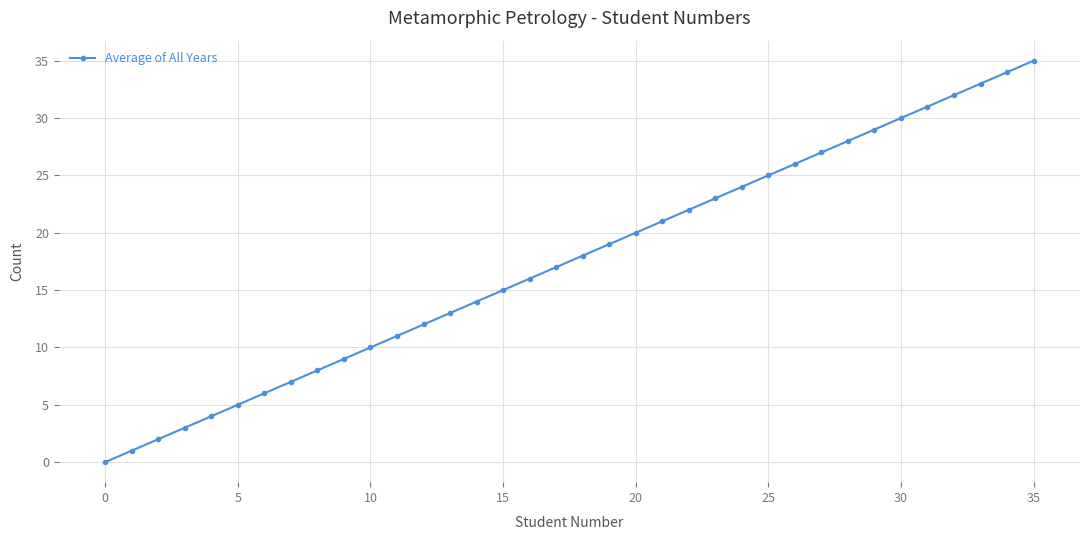

What is the difference between the maximum and minimum values?

35